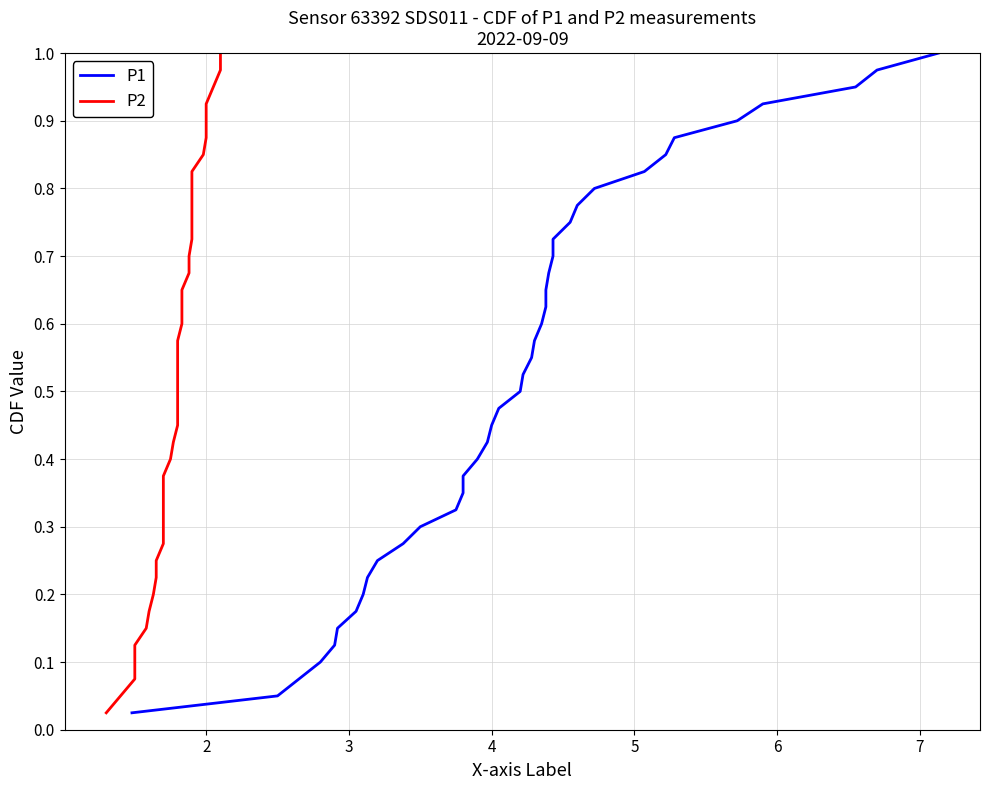

Is it true that P1 equals 0.3 at 27?

False